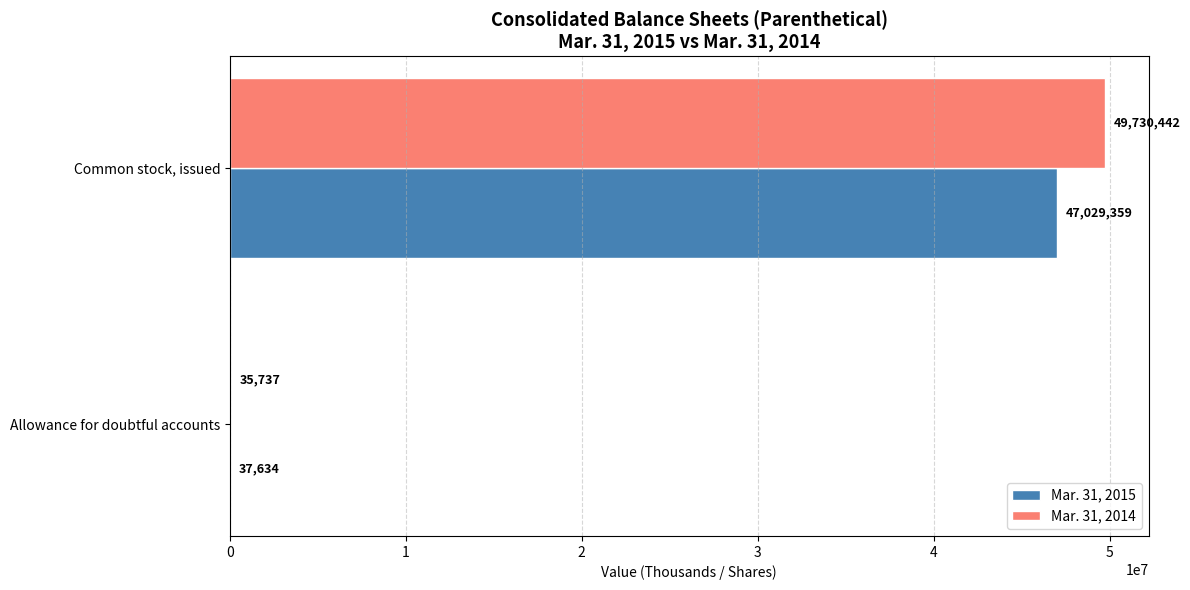

Which category has the highest value in the Mar. 31, 2014 series?

Common stock, issued